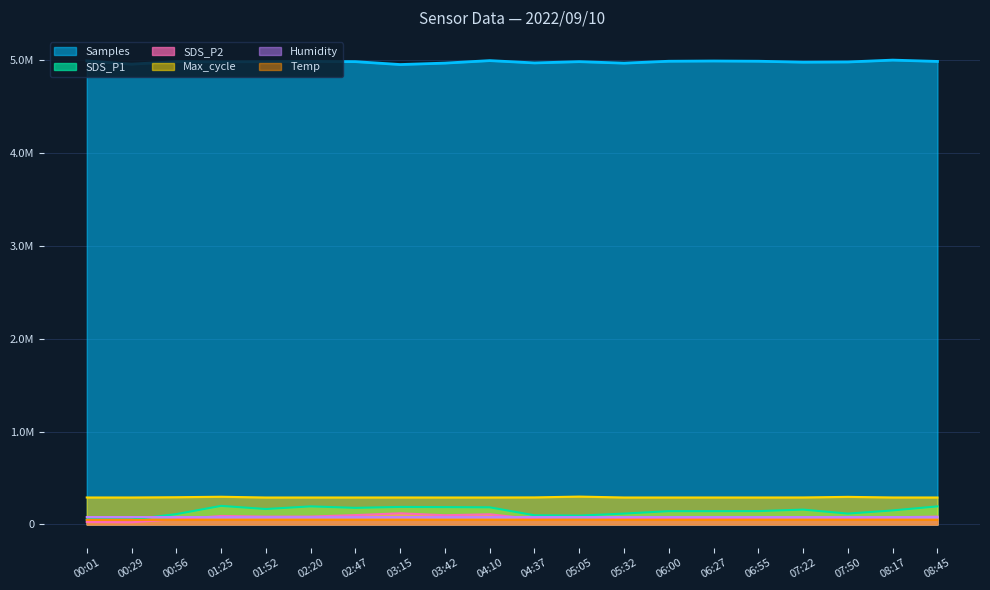

The Temp series shows 20674.7 at 05:32. True or false?

False